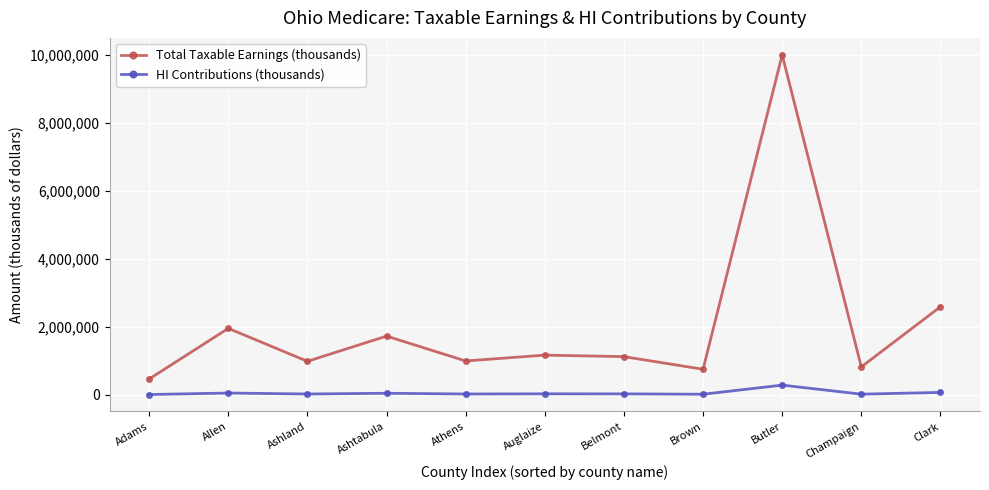

Rank the series by their maximum value, from highest to lowest.

Total Taxable Earnings (thousands), HI Contributions (thousands)